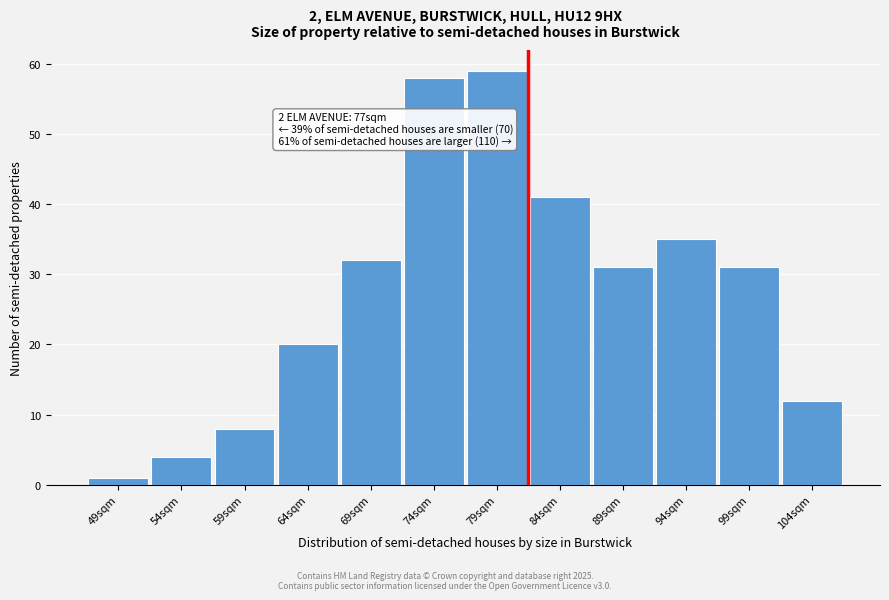

Reading left to right, list all the values displayed in this chart.

1	4	8	20	32	58	59	41	31	35	31	12